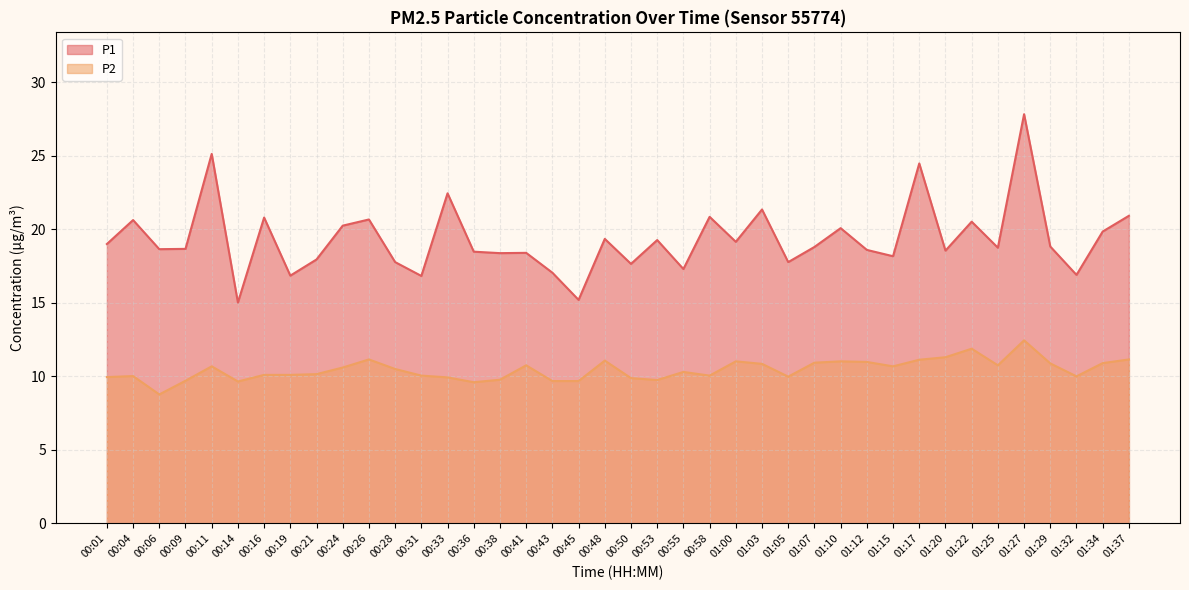

Reading left to right, list all the values displayed in this chart.

P1: 00:01=19.0	00:04=20.6	00:06=18.6	00:09=18.7	00:11=25.1	00:14=15.0	00:16=20.8	00:19=16.9	00:21=17.9	00:24=20.2	00:26=20.7	00:28=17.8	00:31=16.8	00:33=22.4	00:36=18.5	00:38=18.4	00:41=18.4	00:43=17.1	00:45=15.2	00:48=19.4	00:50=17.6	00:53=19.3	00:55=17.3	00:58=20.9	01:00=19.1	01:03=21.4	01:05=17.8	01:07=18.8	01:10=20.1	01:12=18.6	01:15=18.2	01:17=24.5	01:20=18.6	01:22=20.5	01:25=18.8	01:27=27.8	01:29=18.8	01:32=16.9	01:34=19.9	01:37=20.9
P2: 00:01=9.9	00:04=10.0	00:06=8.8	00:09=9.7	00:11=10.7	00:14=9.7	00:16=10.1	00:19=10.1	00:21=10.2	00:24=10.6	00:26=11.2	00:28=10.5	00:31=10.1	00:33=9.9	00:36=9.6	00:38=9.8	00:41=10.8	00:43=9.7	00:45=9.7	00:48=11.1	00:50=9.9	00:53=9.8	00:55=10.3	00:58=10.1	01:00=11.0	01:03=10.8	01:05=10.0	01:07=10.9	01:10=11.0	01:12=11.0	01:15=10.7	01:17=11.1	01:20=11.3	01:22=11.9	01:25=10.8	01:27=12.4	01:29=10.9	01:32=10.0	01:34=10.9	01:37=11.2